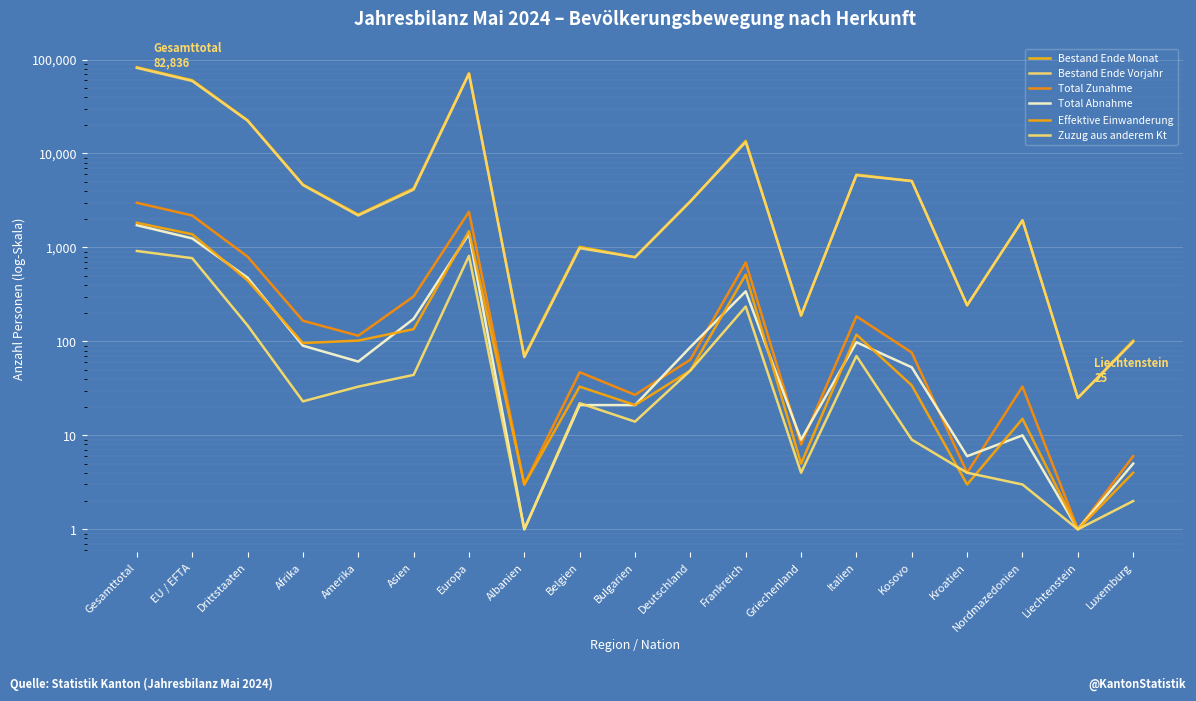

At which label is Total Zunahme closest to 1494?

EU / EFTA